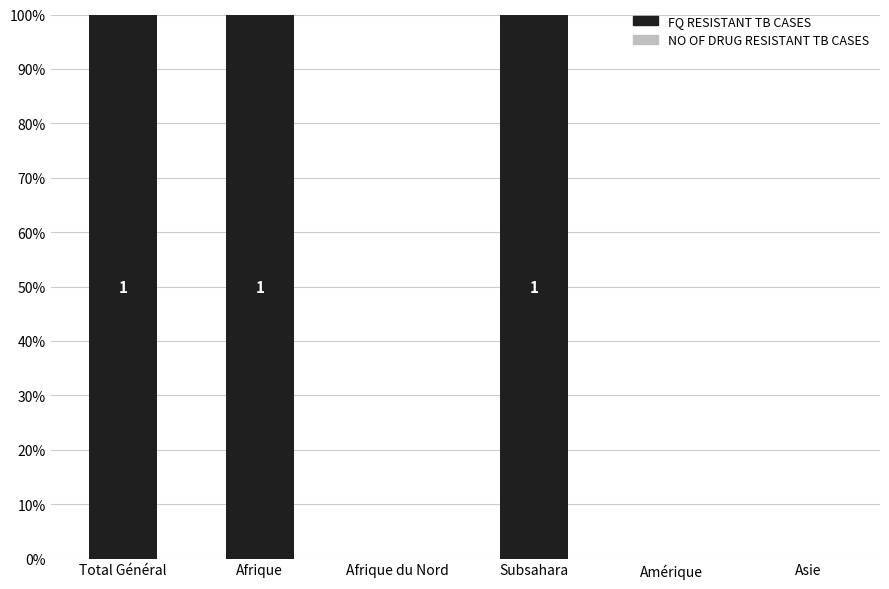

Are the bars horizontal?

No